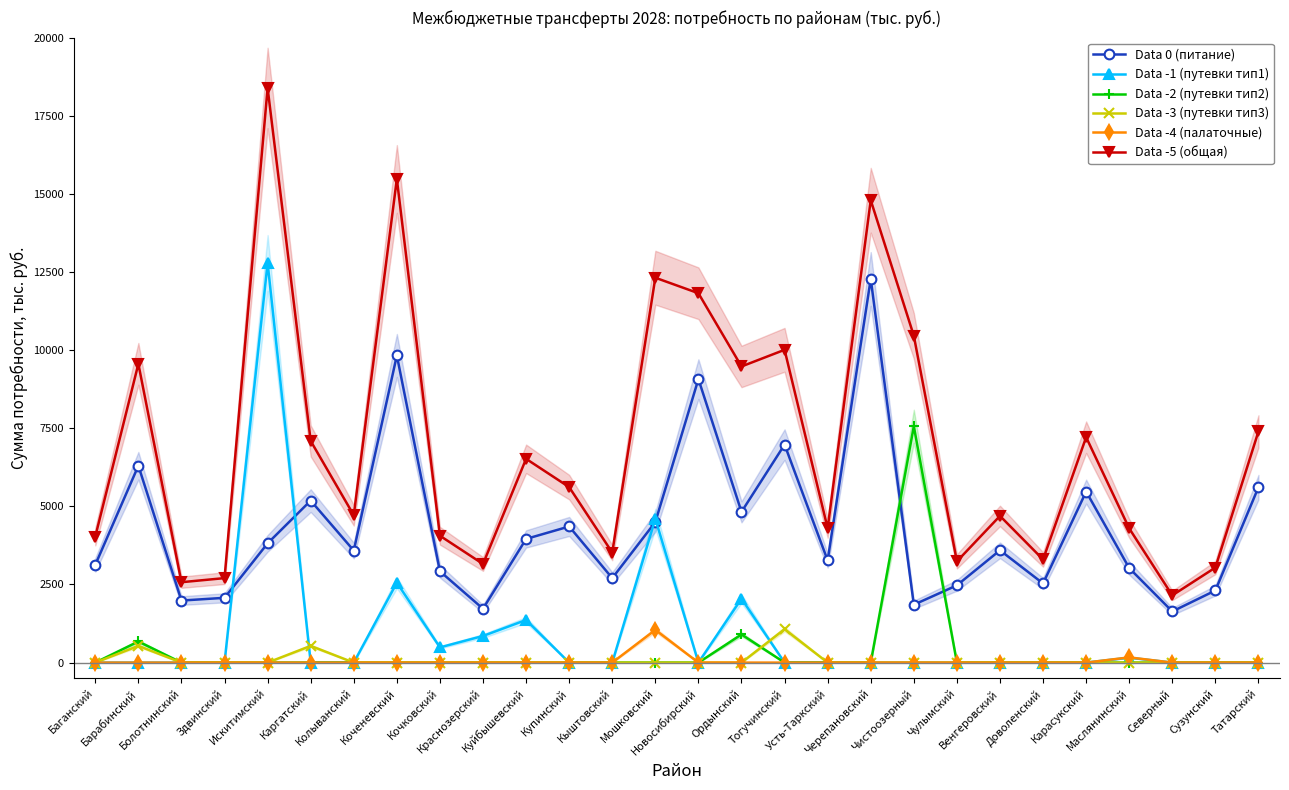

What position from the right is Карасукский?

5